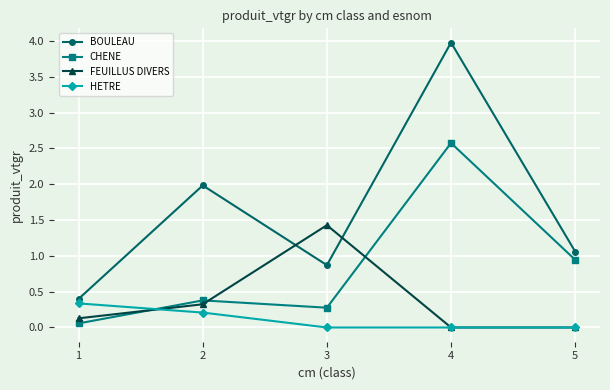

What is the total value across all series at 5?

2.0